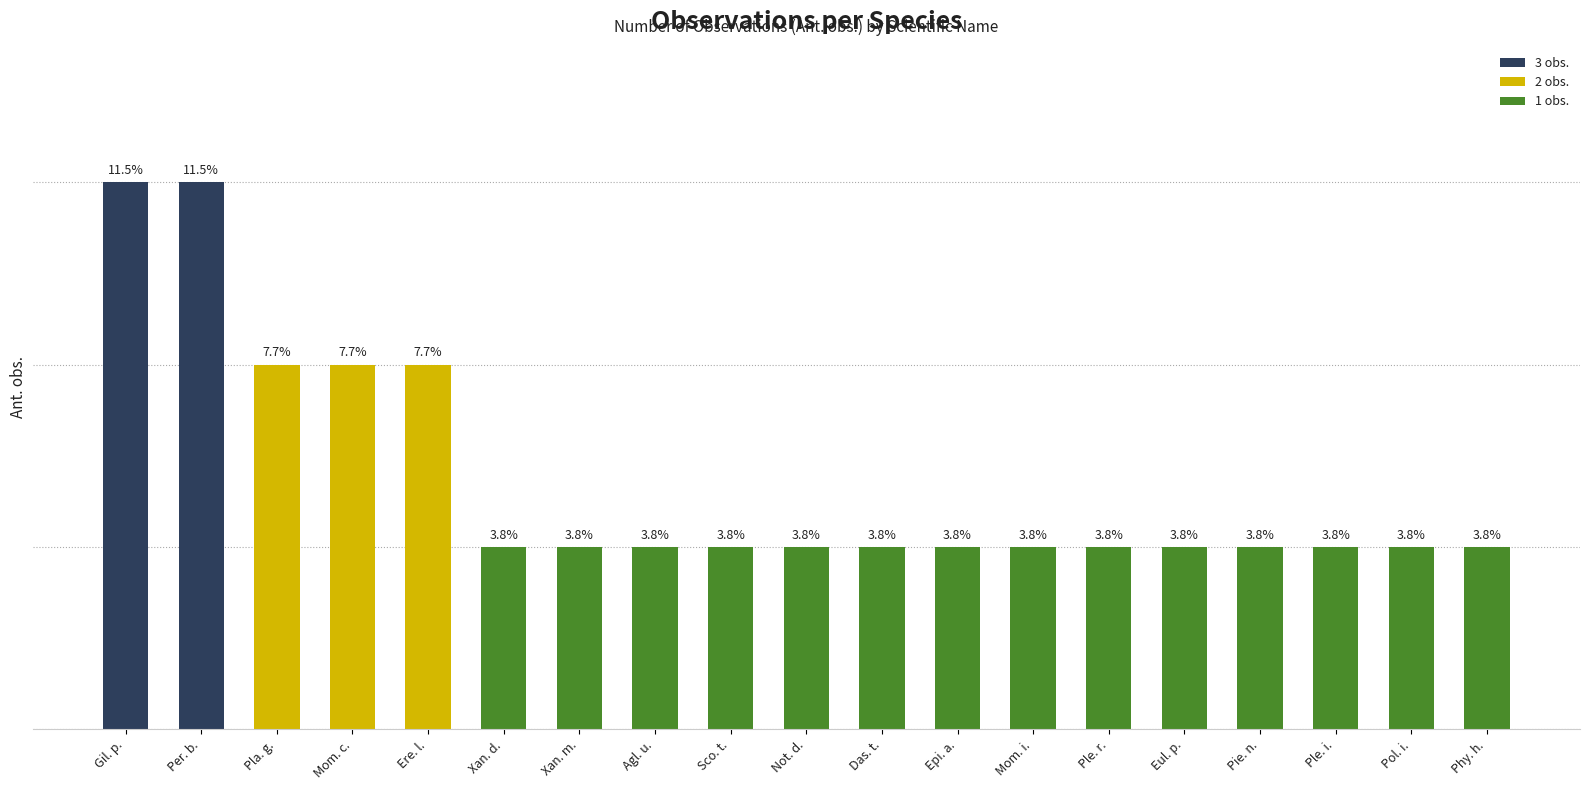

List the labels in order of value, smallest first.

Xan. d., Xan. m., Agl. u., Sco. t., Not. d., Das. t., Epi. a., Mom. i., Ple. r., Eul. p., Pie. n., Ple. i., Pol. i., Phy. h., Pla. g., Mom. c., Ere. l., Gil. p., Per. b.